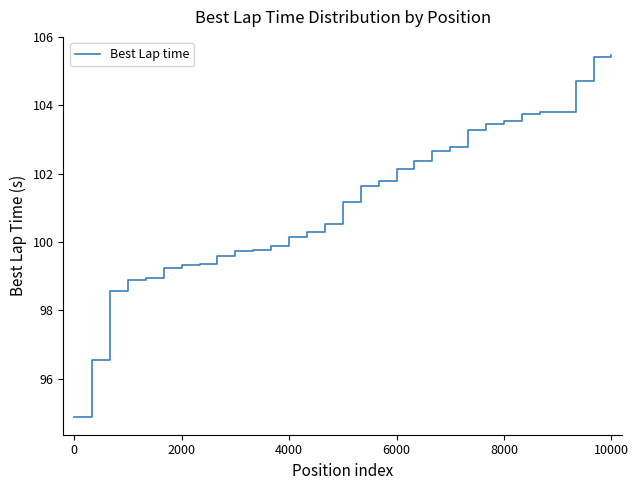

What is the maximum value shown in the chart?

105.5